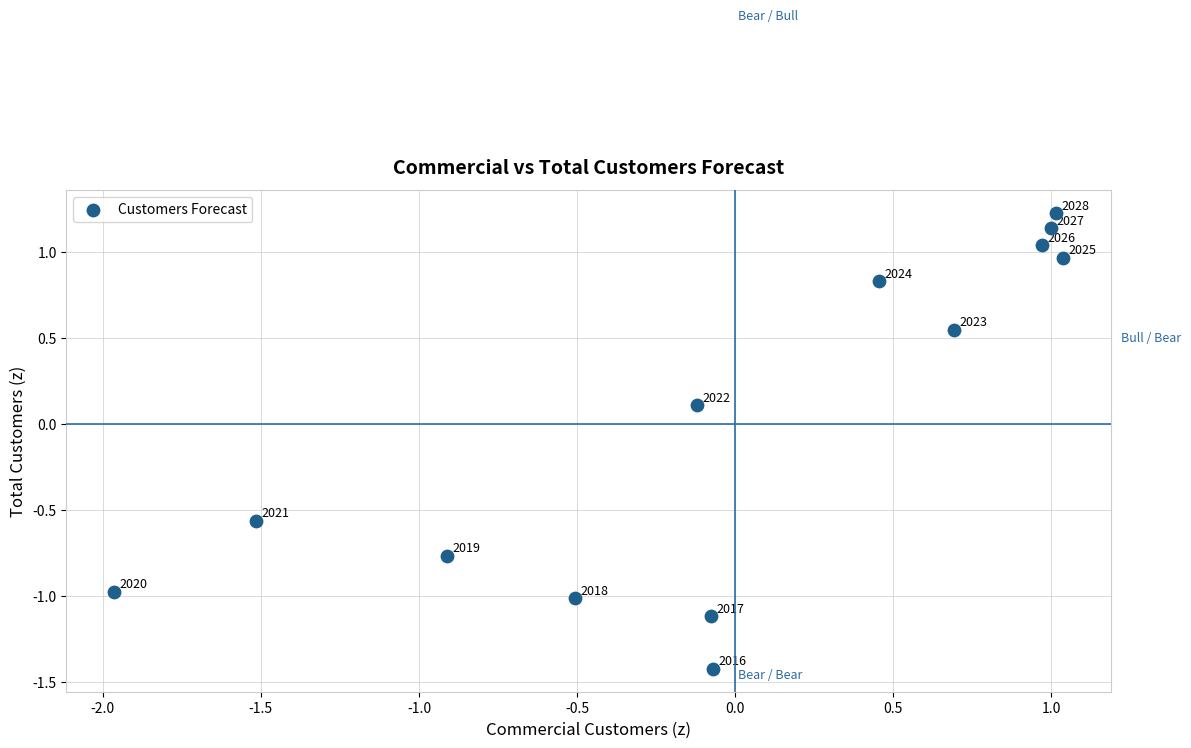

What is the range of X values (max minus min)?

3.0